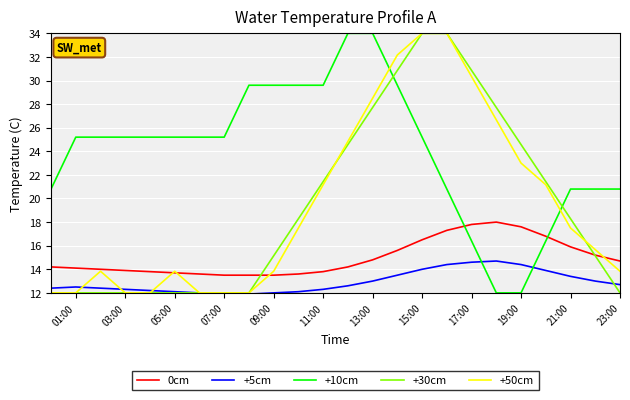

After their last crossing, which series has the higher values: +10cm or +5cm?

+10cm